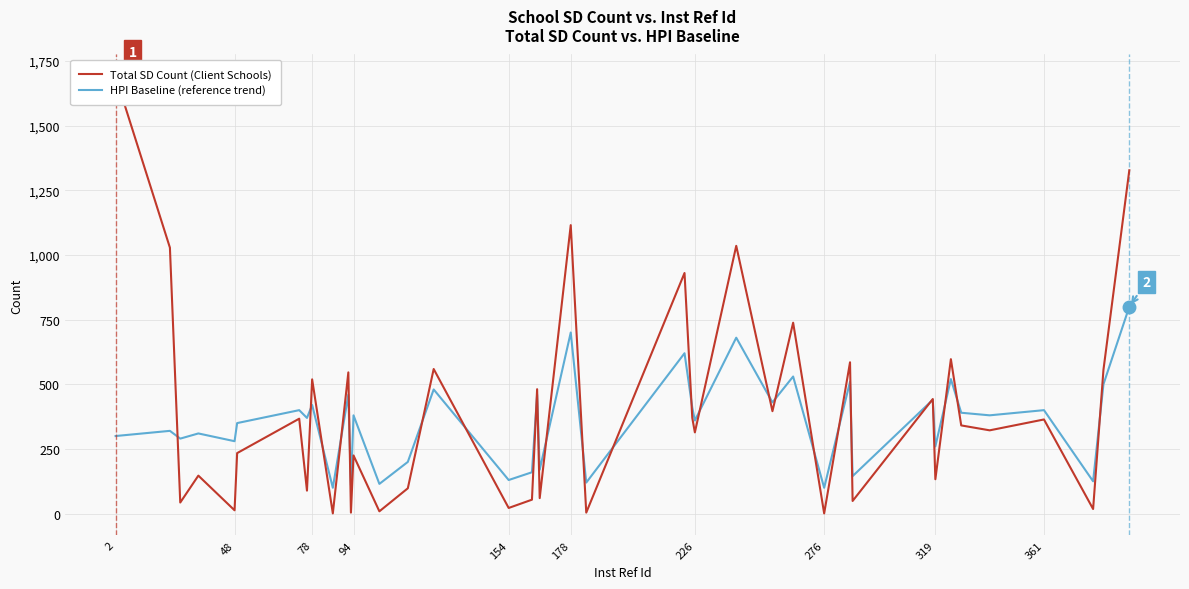

True or false: Total SD Count (Client Schools) has more than 0 interior local peaks.

True